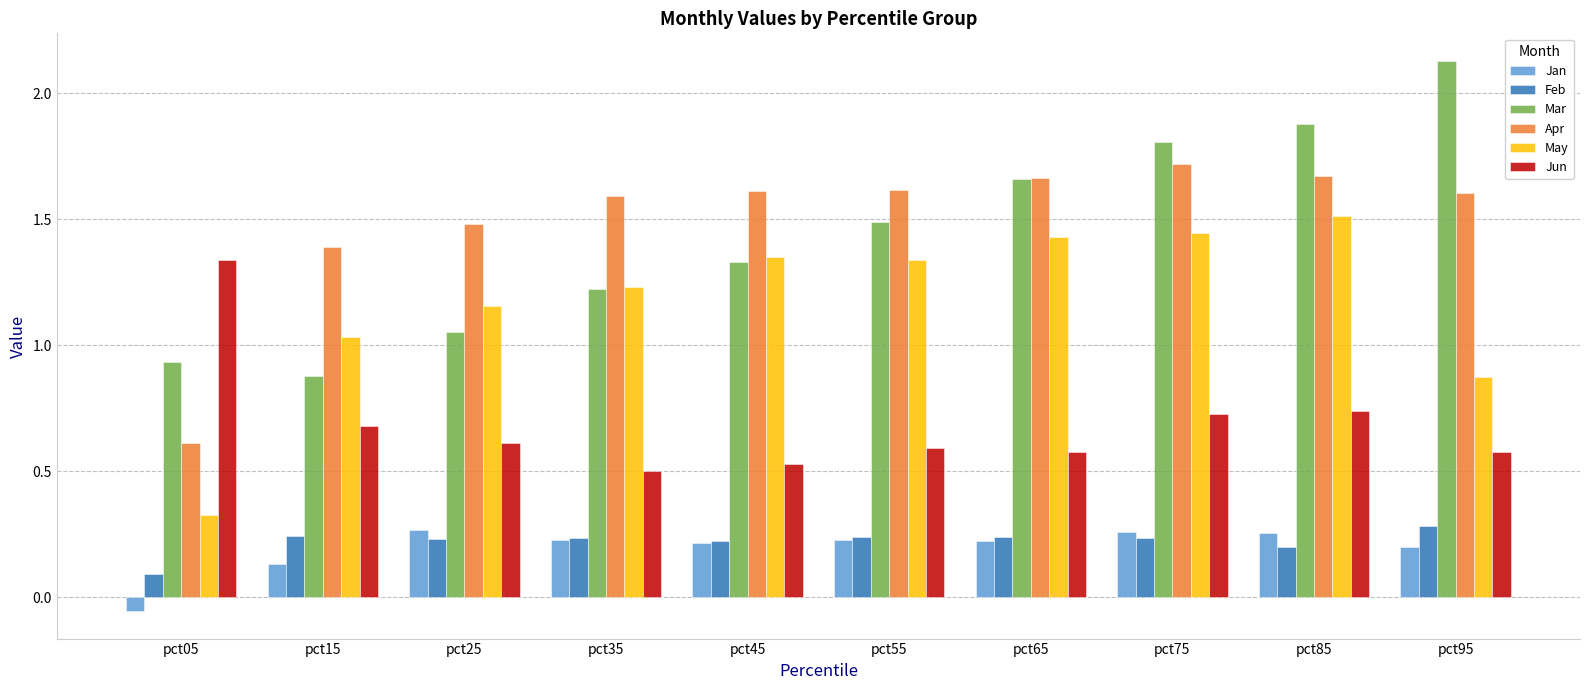

Rank the series at pct05 from highest to lowest value.

Jun, Mar, Apr, May, Feb, Jan